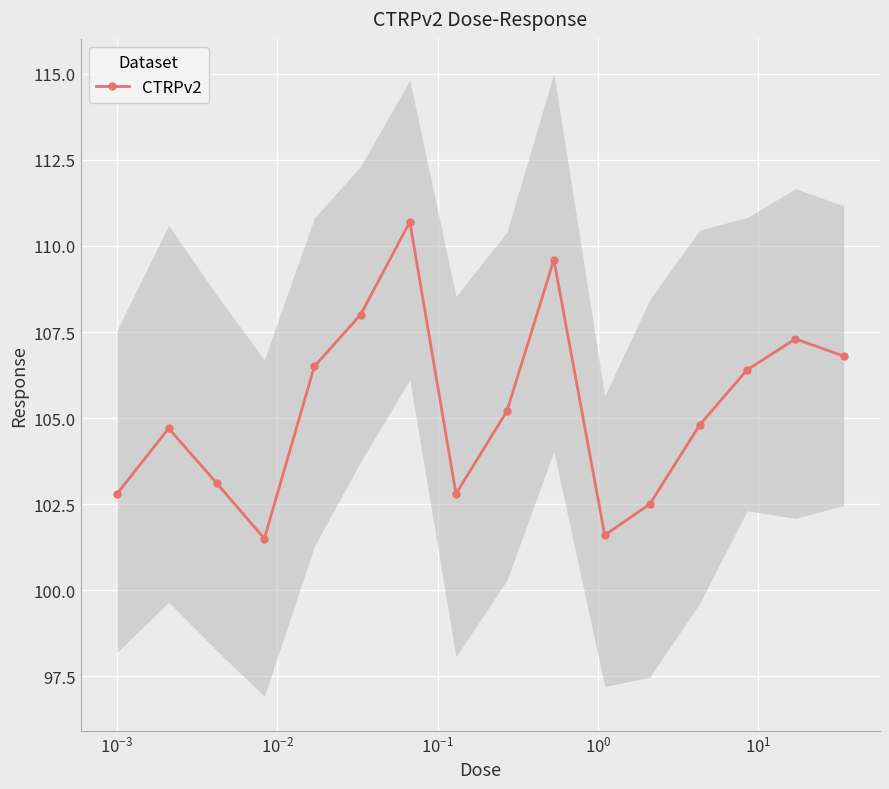

What is the sum of all values?

1684.3